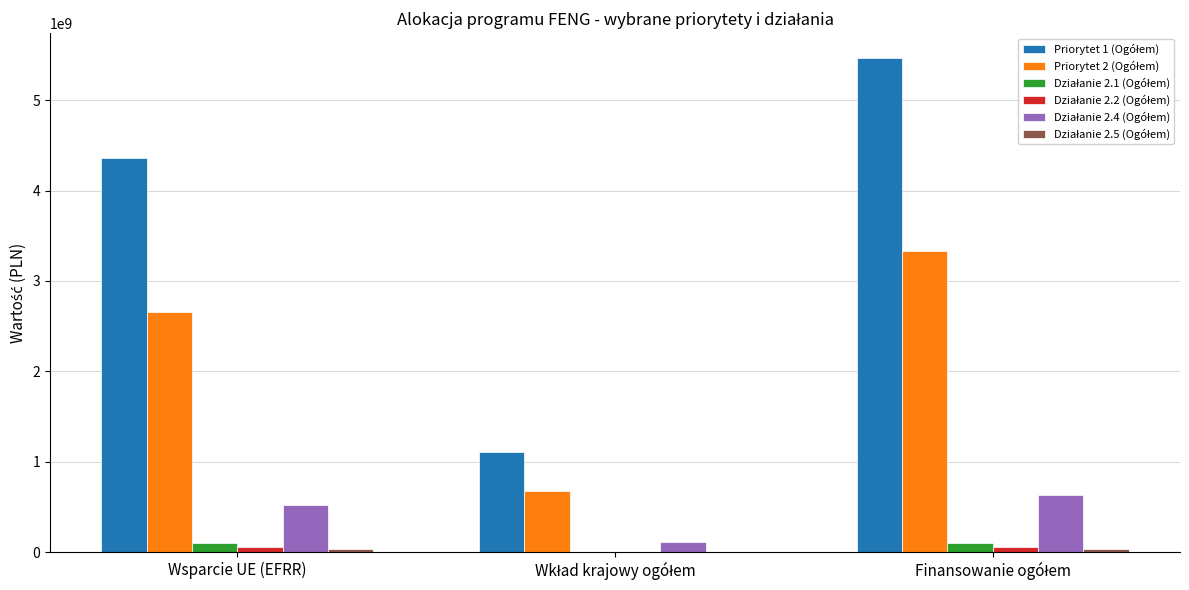

How many groups of bars are there?

3